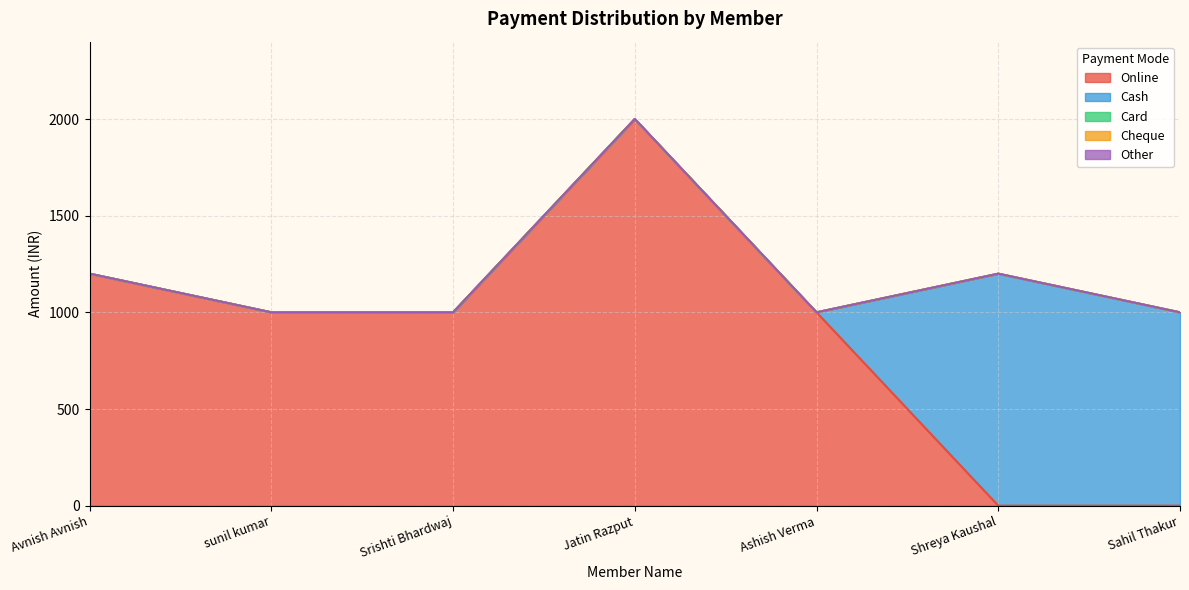

Reading left to right, transcribe all the data shown in this chart.

Online: Avnish Avnish=1200	sunil kumar=1000	Srishti Bhardwaj=1000	Jatin Razput=2000	Ashish Verma=1000	Shreya Kaushal=0	Sahil Thakur=0
Cash: Avnish Avnish=0	sunil kumar=0	Srishti Bhardwaj=0	Jatin Razput=0	Ashish Verma=0	Shreya Kaushal=1200	Sahil Thakur=1000
Card: Avnish Avnish=0	sunil kumar=0	Srishti Bhardwaj=0	Jatin Razput=0	Ashish Verma=0	Shreya Kaushal=0	Sahil Thakur=0
Cheque: Avnish Avnish=0	sunil kumar=0	Srishti Bhardwaj=0	Jatin Razput=0	Ashish Verma=0	Shreya Kaushal=0	Sahil Thakur=0
Other: Avnish Avnish=0	sunil kumar=0	Srishti Bhardwaj=0	Jatin Razput=0	Ashish Verma=0	Shreya Kaushal=0	Sahil Thakur=0